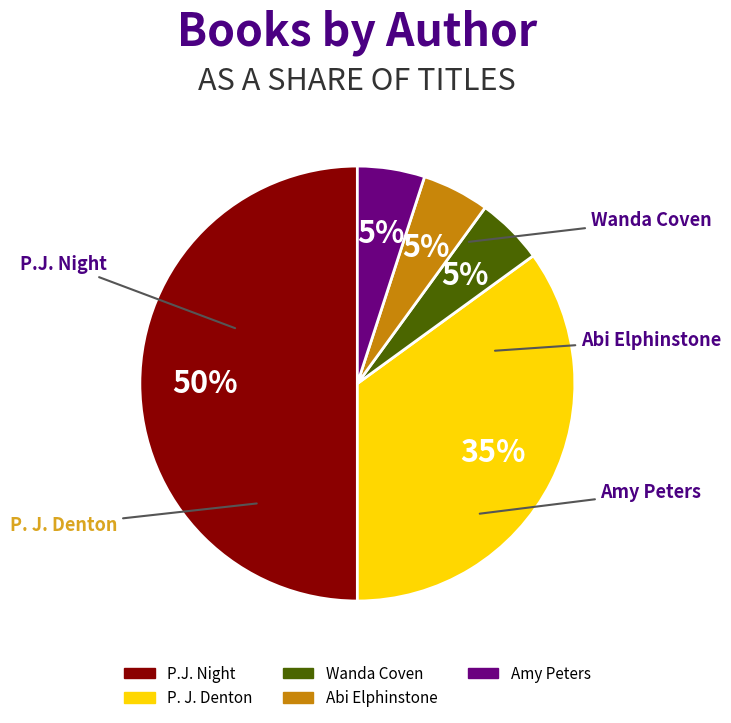

To the nearest percent, what is the difference between the largest and smallest slice percentages?

45%